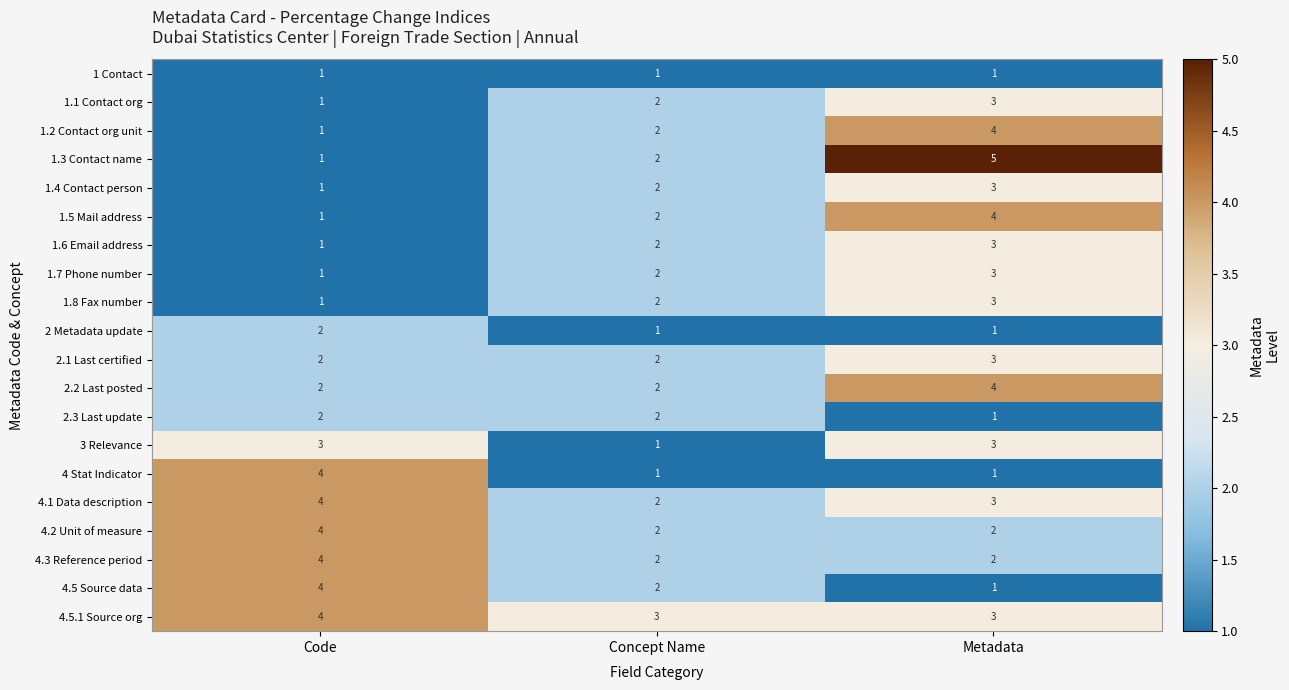

Is the value of 1.8 Fax number at Metadata greater than the value of 2.2 Last posted at Concept Name?

Yes